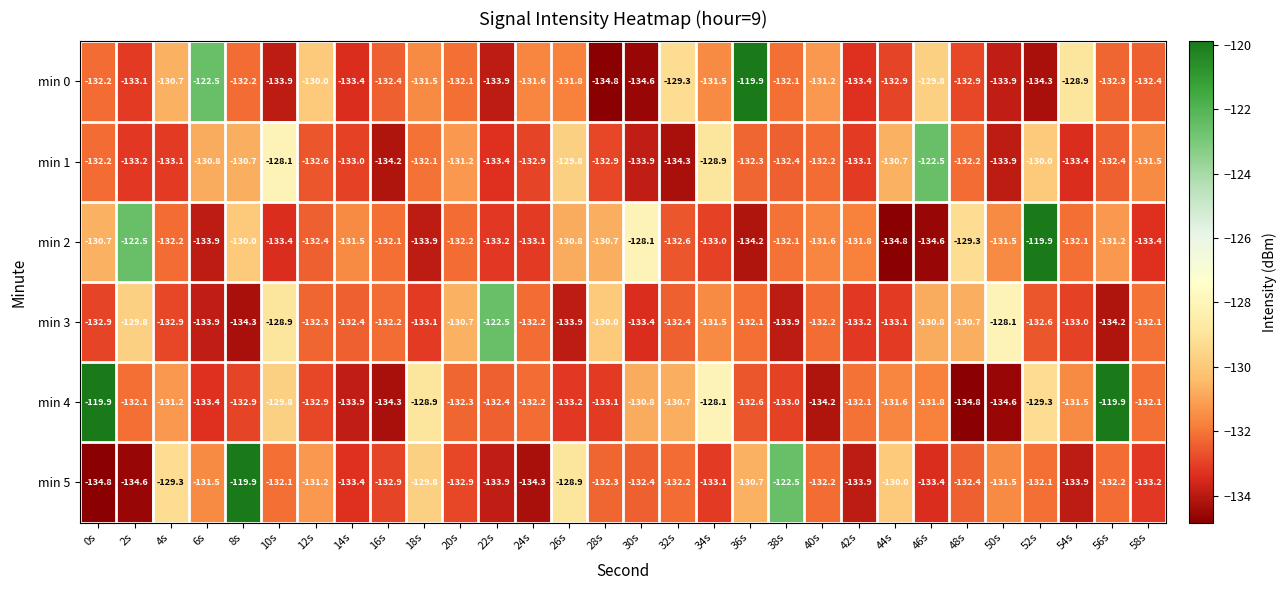

Rank the series at 8s from lowest to highest value.

min 3, min 4, min 0, min 1, min 2, min 5